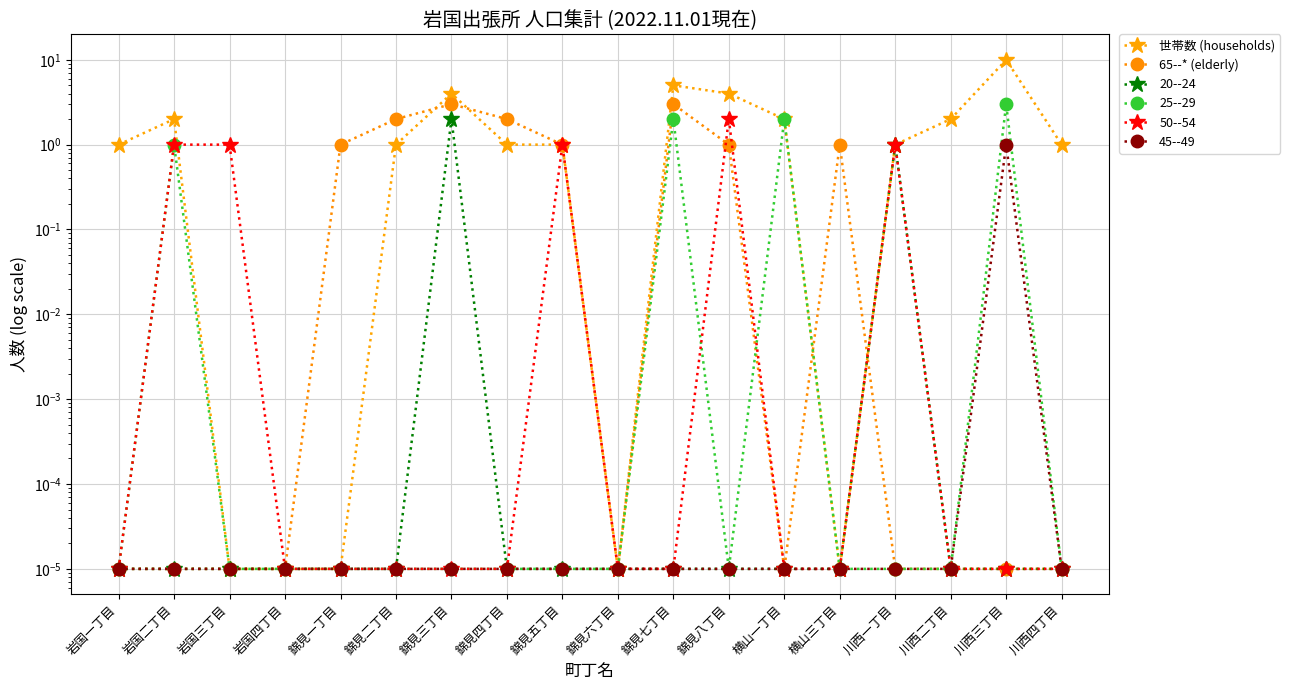

List the labels in order of 65--* (elderly) value, smallest first.

岩国一丁目, 岩国二丁目, 岩国三丁目, 岩国四丁目, 錦見六丁目, 横山一丁目, 川西一丁目, 川西二丁目, 川西三丁目, 川西四丁目, 錦見一丁目, 錦見五丁目, 錦見八丁目, 横山三丁目, 錦見二丁目, 錦見四丁目, 錦見三丁目, 錦見七丁目